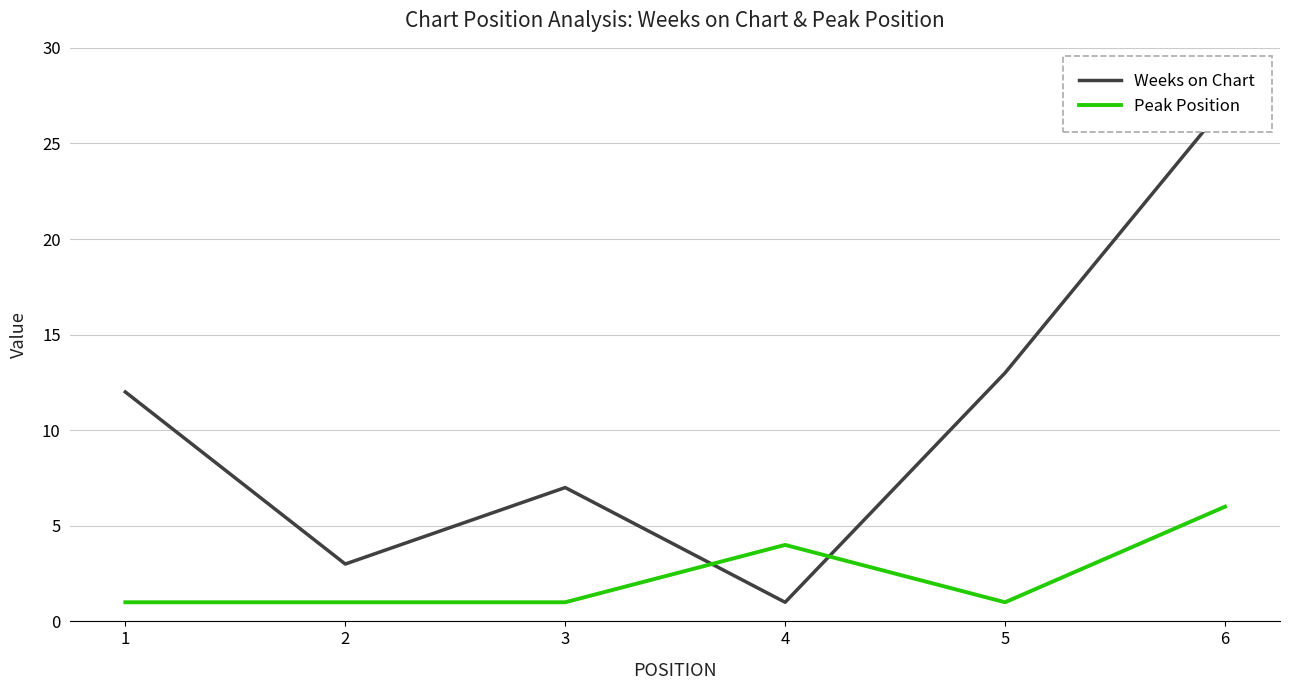

How many interior local valleys does the Peak Position series have?

1